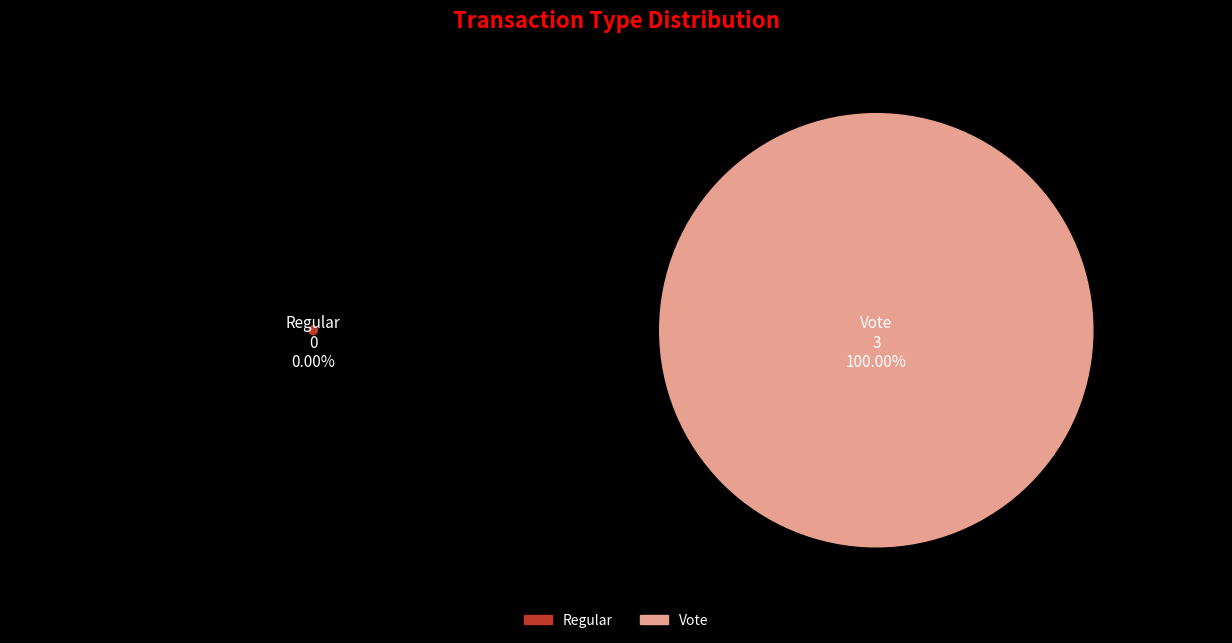

How many slices are in this pie chart?

2